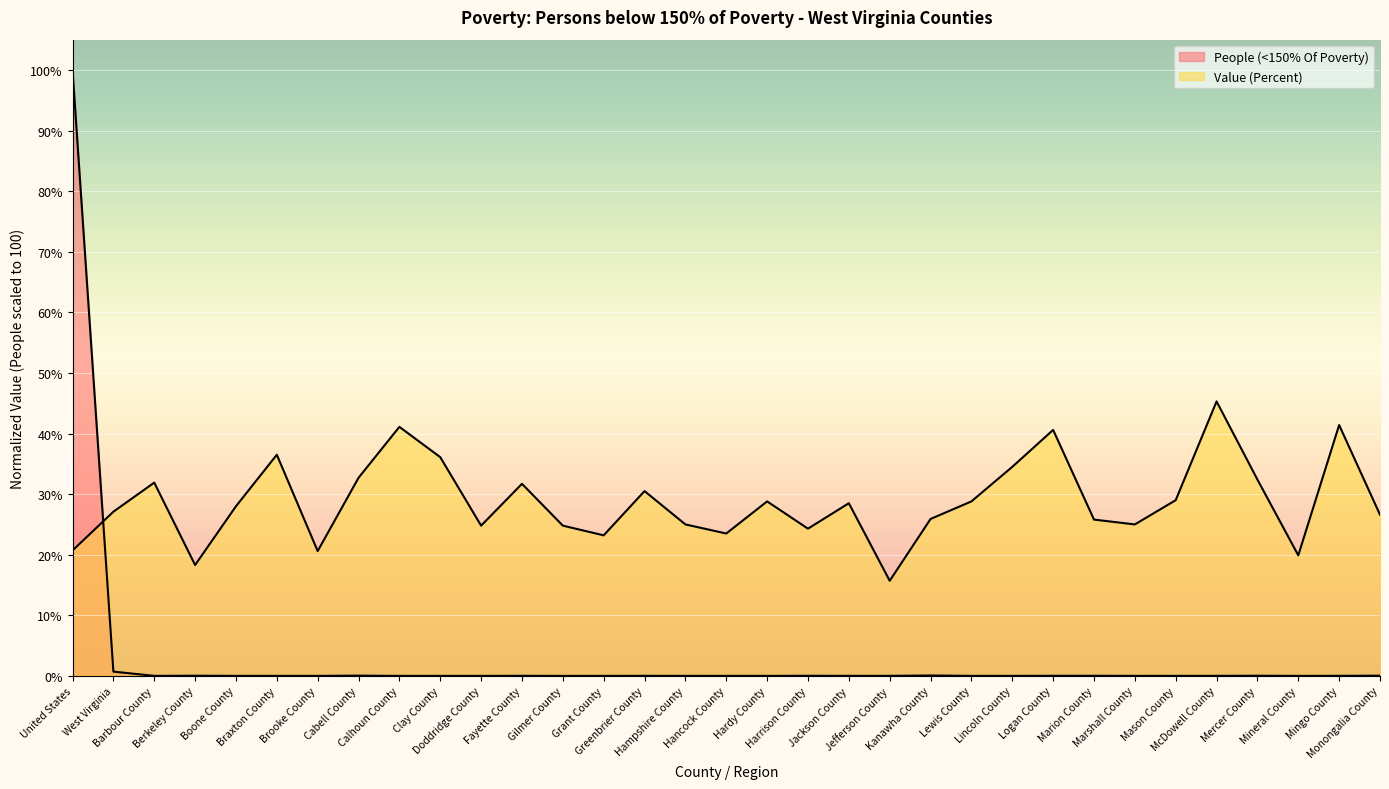

The Value (Percent) series shows 28.0 at Boone County. True or false?

True